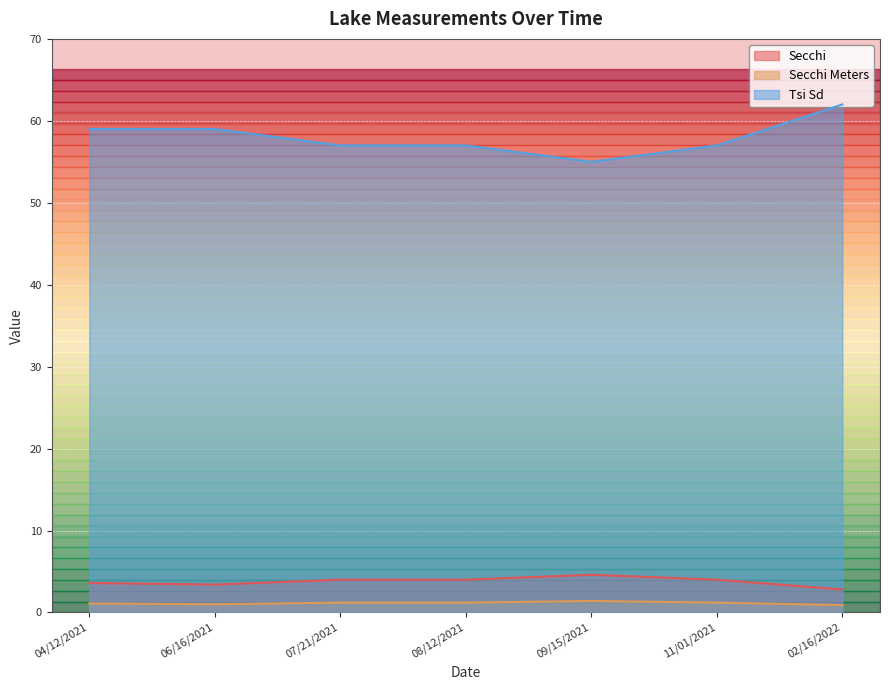

What is the sum of all Secchi Meters values?

8.0